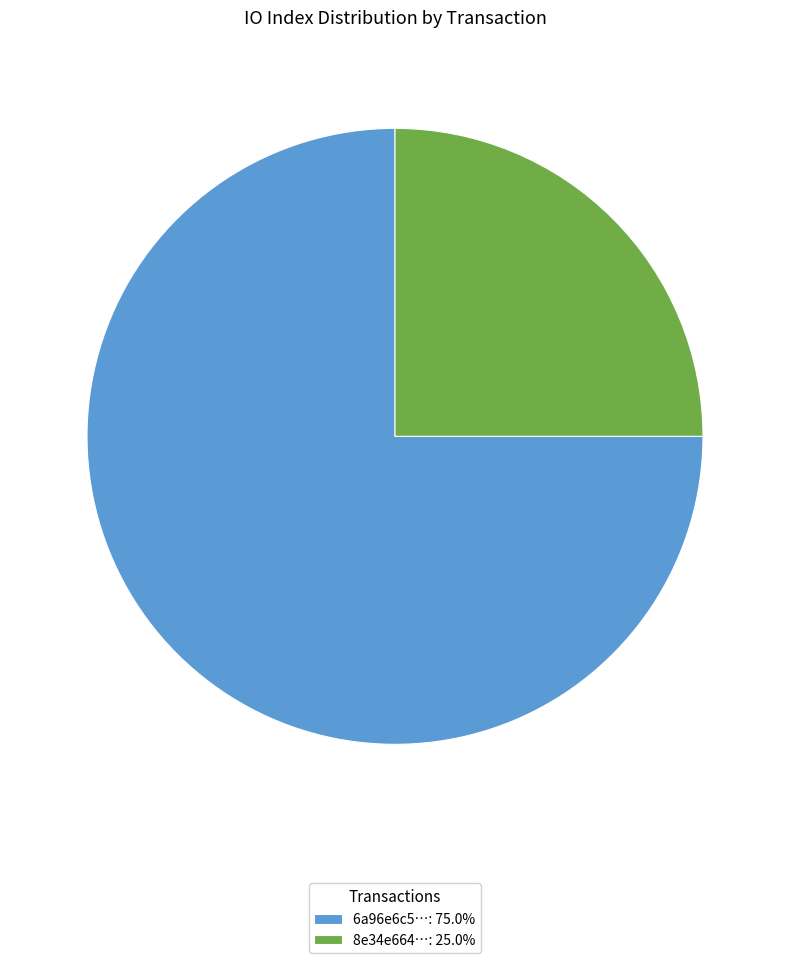

Is the sum of 6a96e6c5…: 75.0% and 8e34e664…: 25.0% greater than half?

Yes